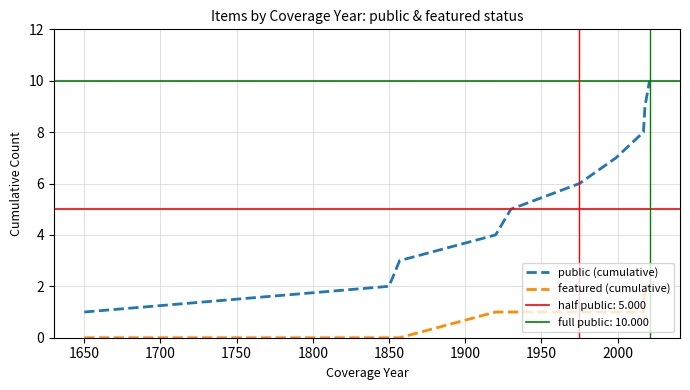

What is the value of the featured (cumulative) point at the 8th from the left?

1